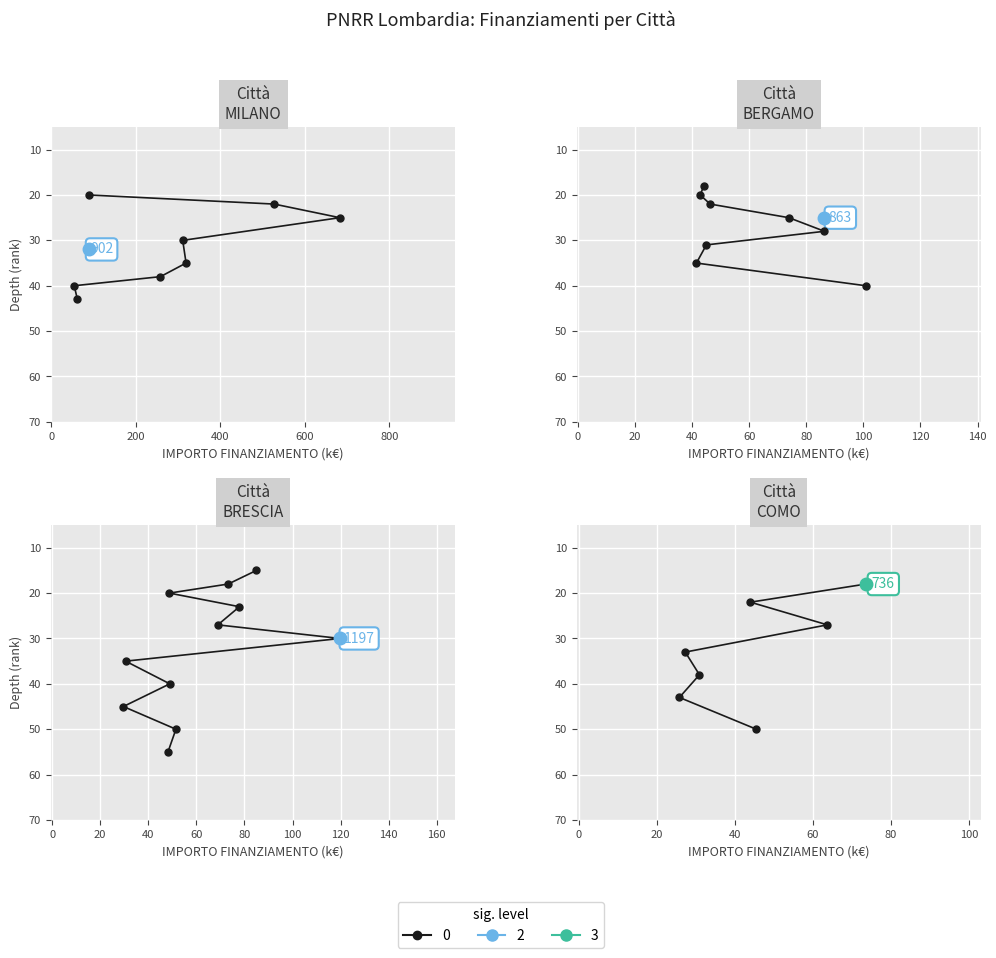

How many values are between 22 and 43?

5